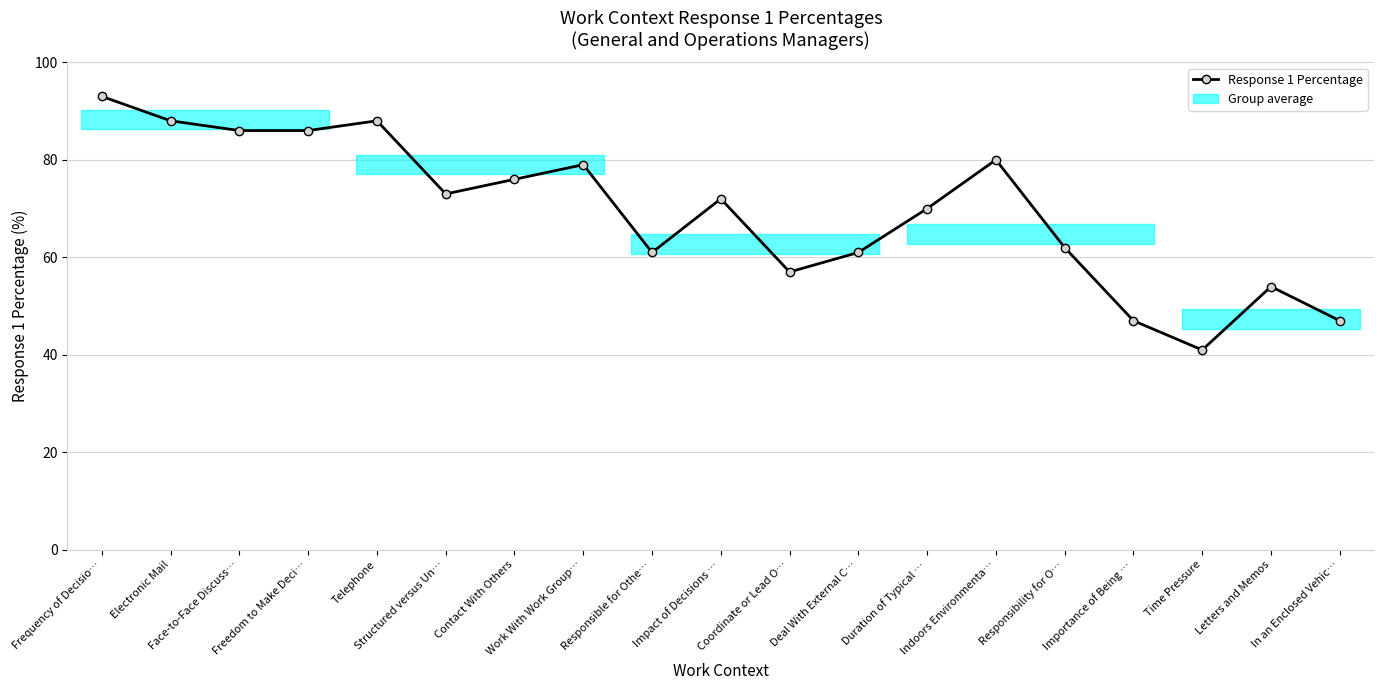

What is the change in value from Electronic Mail to Deal With External C…?

-27